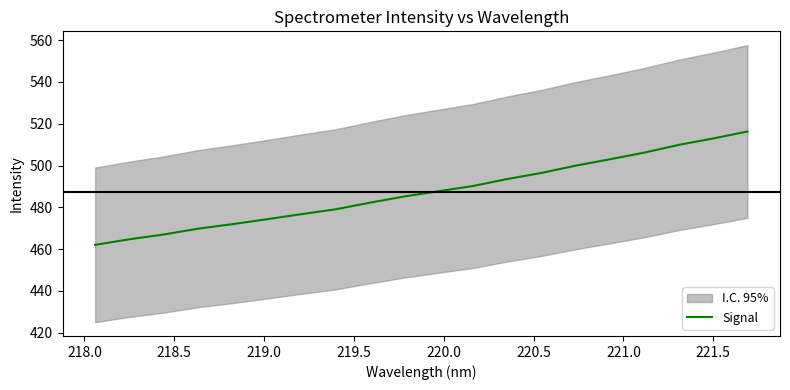

What is the difference between the maximum and minimum values?

54.2